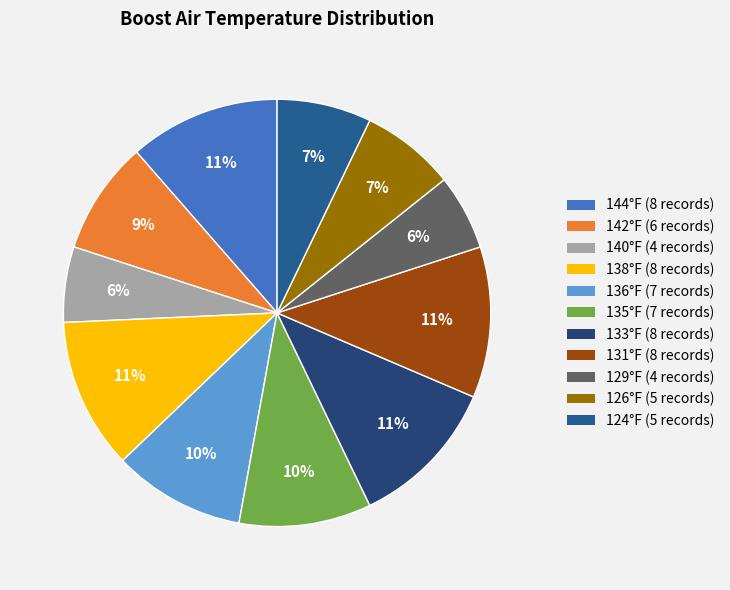

How many slices are in this pie chart?

11